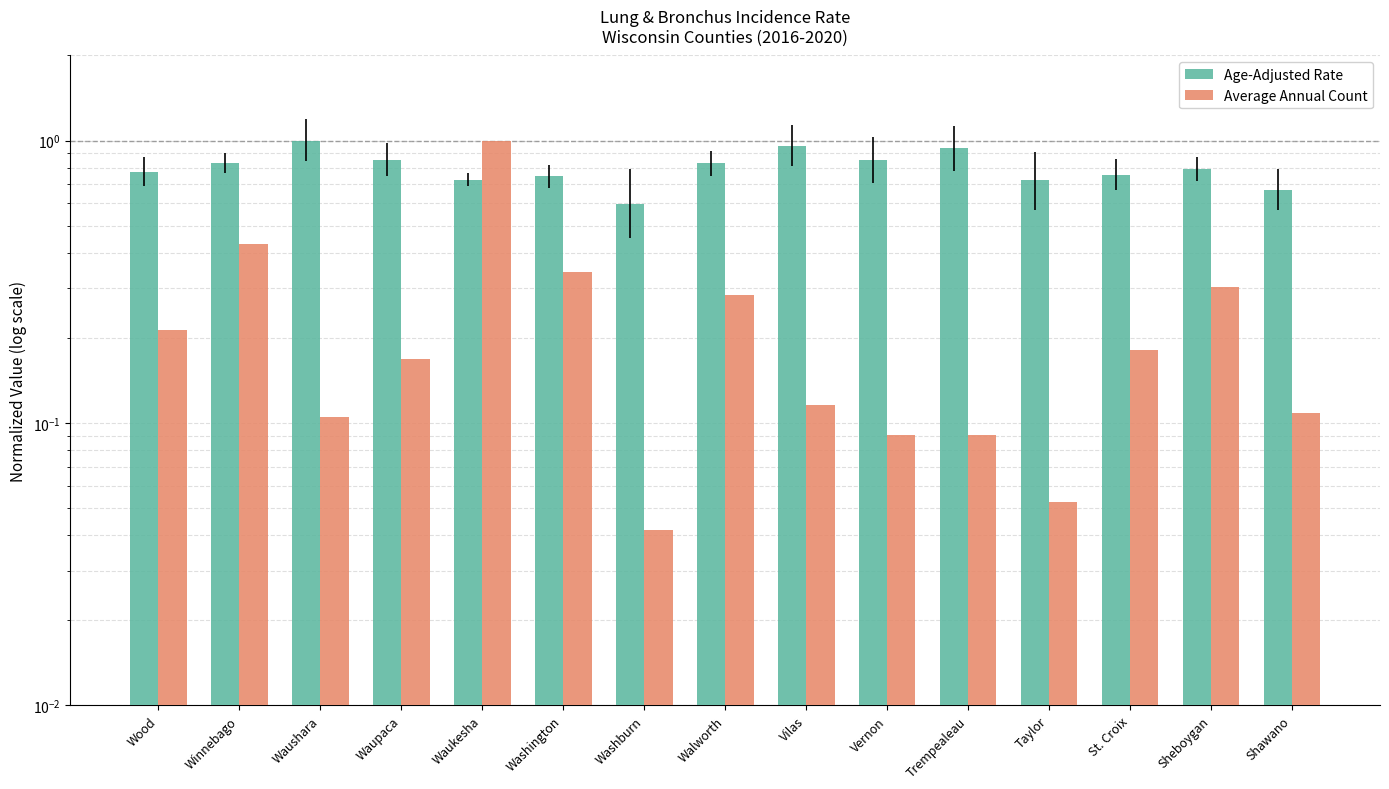

How many series are shown in this chart?

2